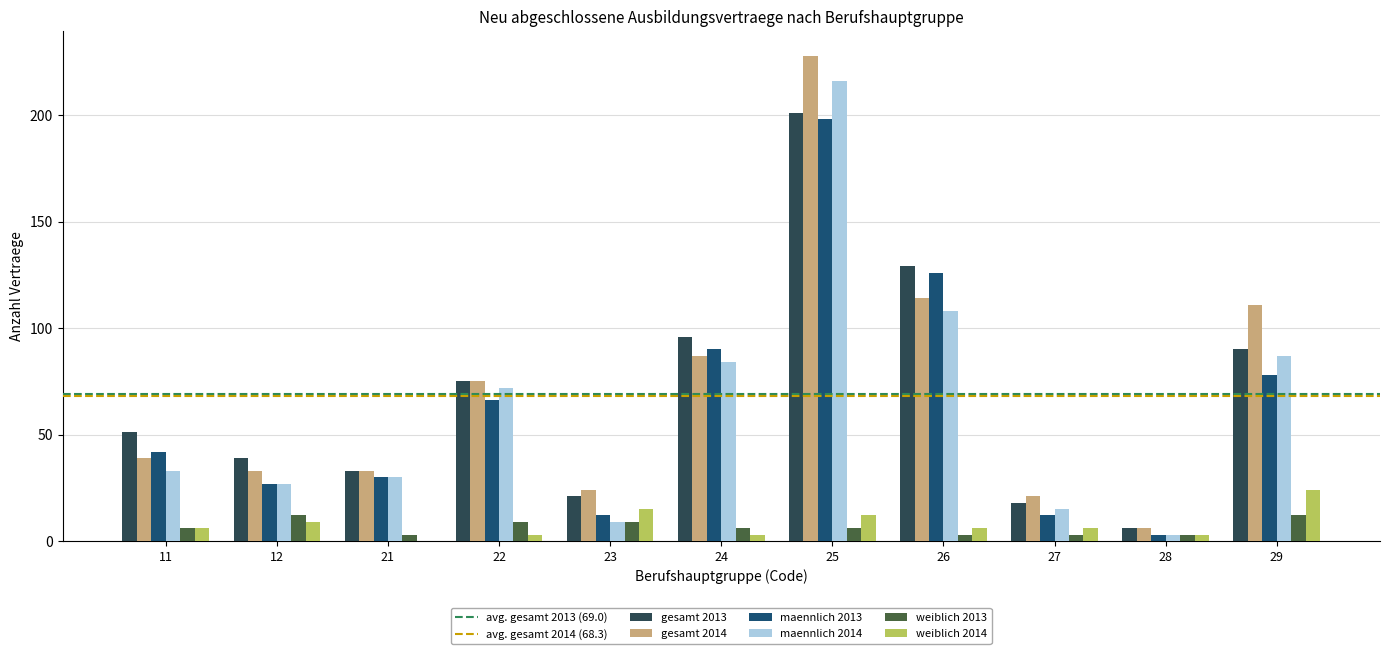

The value of gesamt 2014 at 22 is 115. True or false?

False